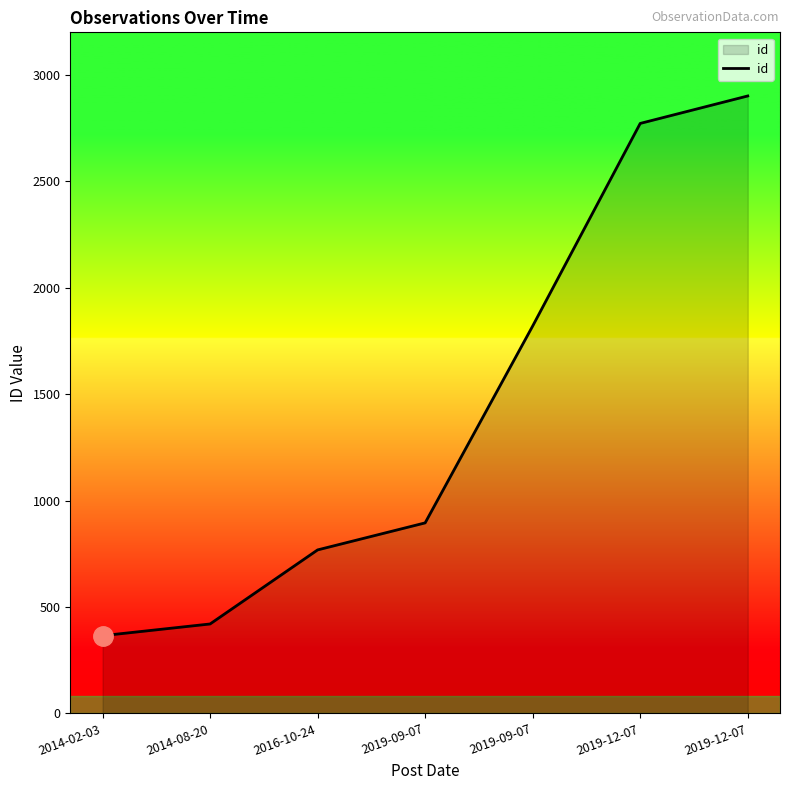

At which label does the data first exceed 895?

2019-09-07